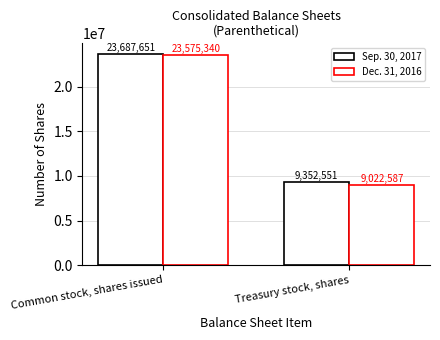

Reading right to left, list all the values displayed in this chart.

Sep. 30, 2017: Treasury stock, shares=9352551	Common stock, shares issued=23687651
Dec. 31, 2016: Treasury stock, shares=9022587	Common stock, shares issued=23575340